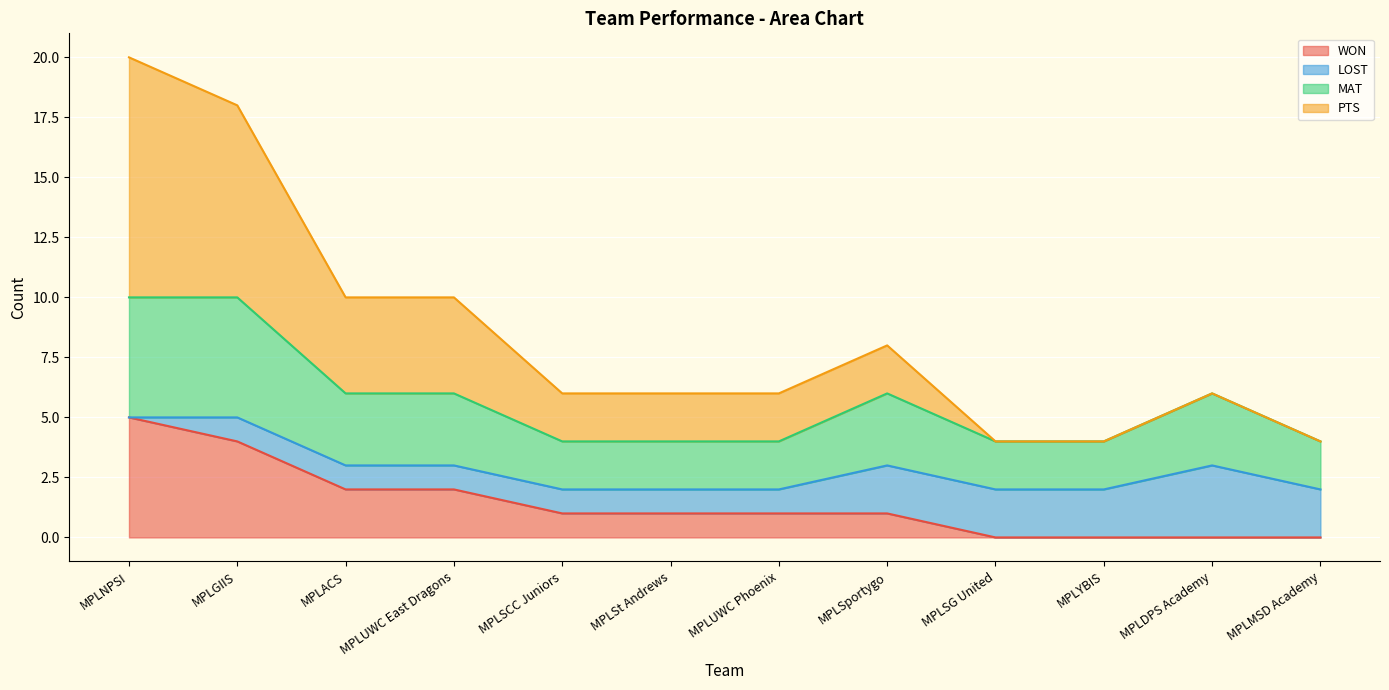

What is the maximum value for WON?

5